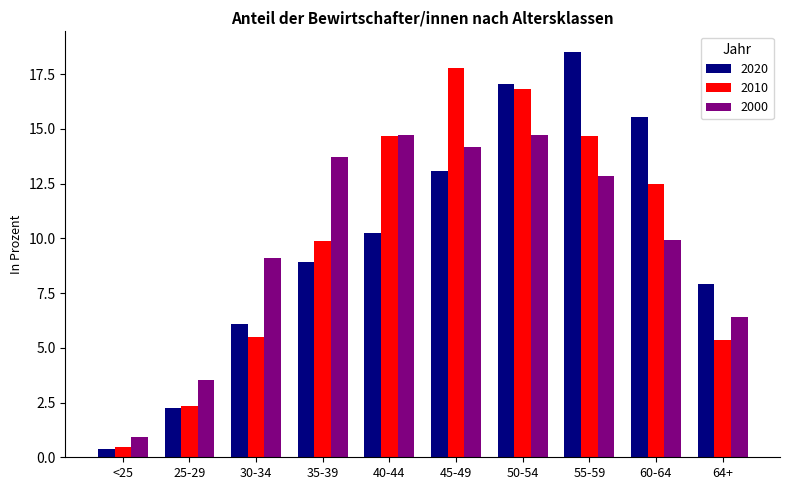

What is the value of the 2000 bar at the 1st from the left?

0.9